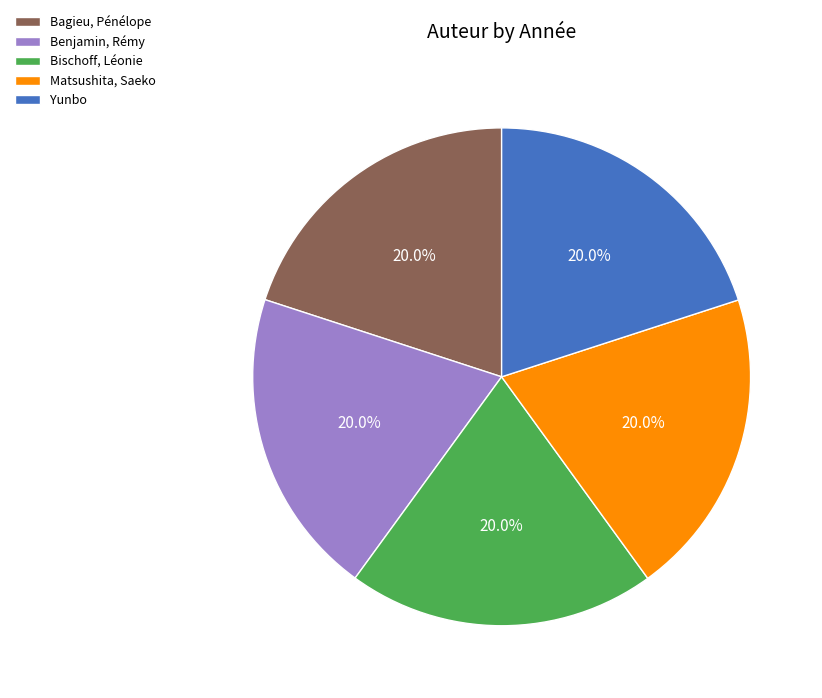

True or false: Matsushita, Saeko accounts for 8% of the total.

False